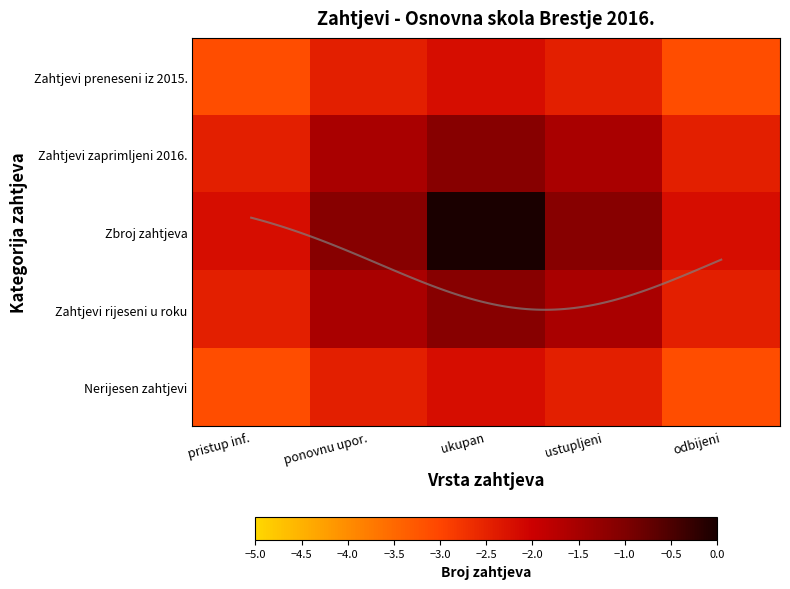

Where does the Zbroj zahtjeva series first go above -1?

ukupan